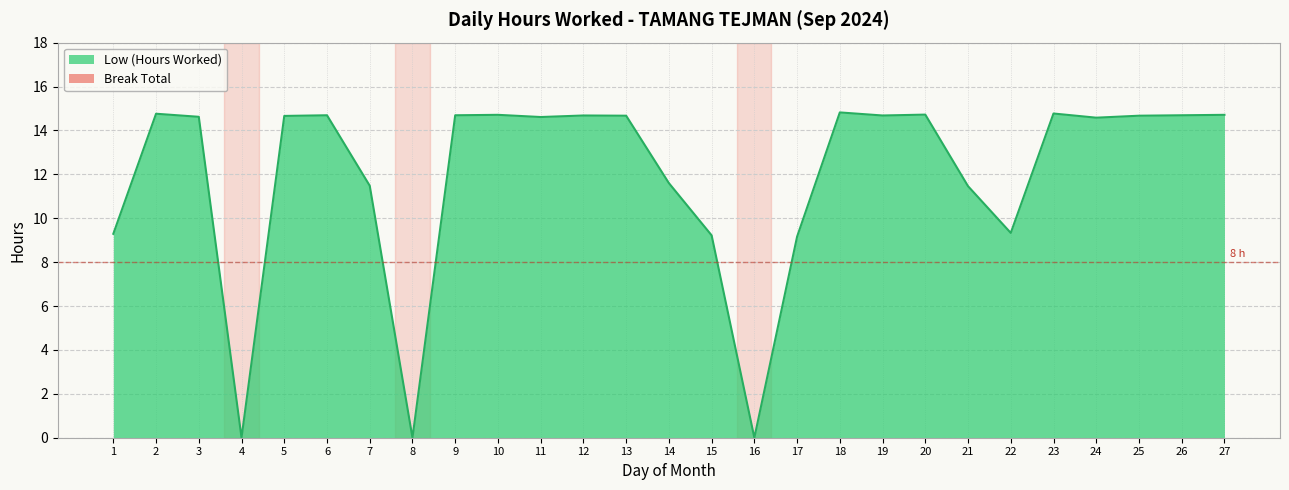

List the labels in order of value, largest first.

18, 23, 2, 20, 10, 27, 6, 9, 26, 12, 19, 13, 25, 5, 3, 11, 24, 14, 7, 21, 22, 1, 15, 17, 4, 8, 16